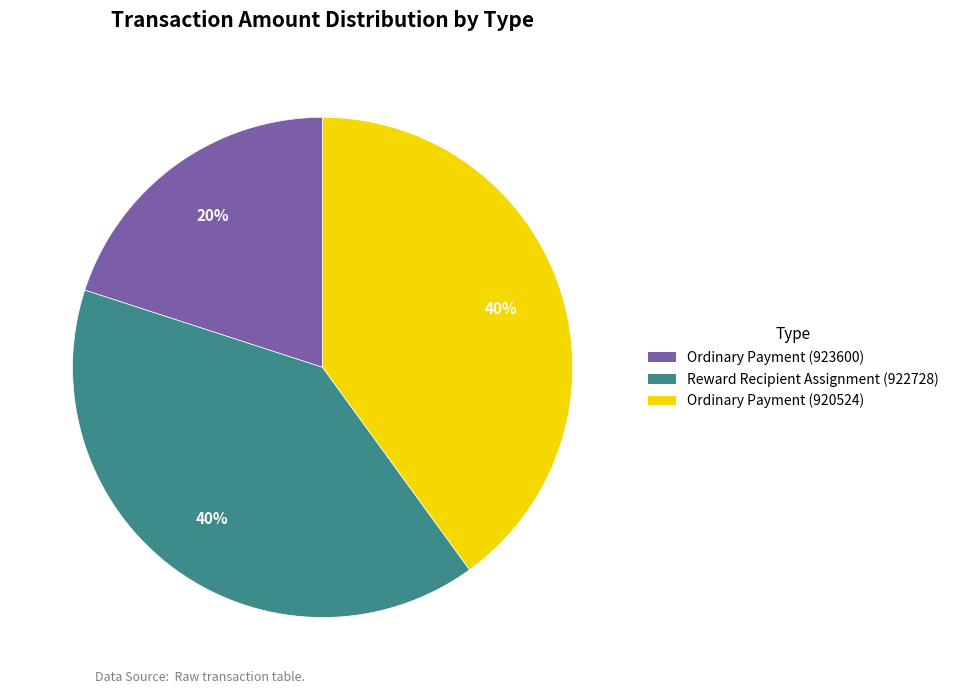

Is there any slice that represents more than half of the pie?

No